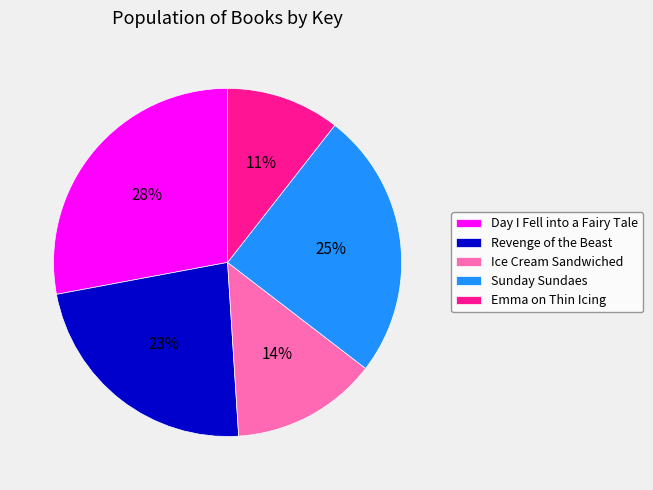

What percentage is the Ice Cream Sandwiched slice, to the nearest percent?

14%